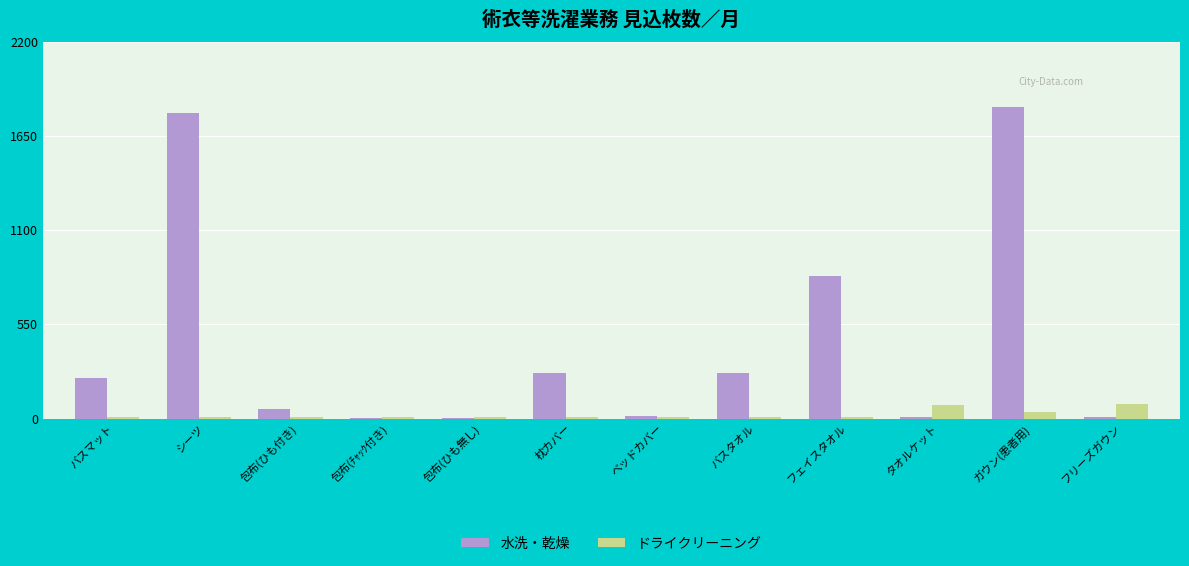

What are all the series names shown in the legend?

水洗・乾燥, ドライクリーニング